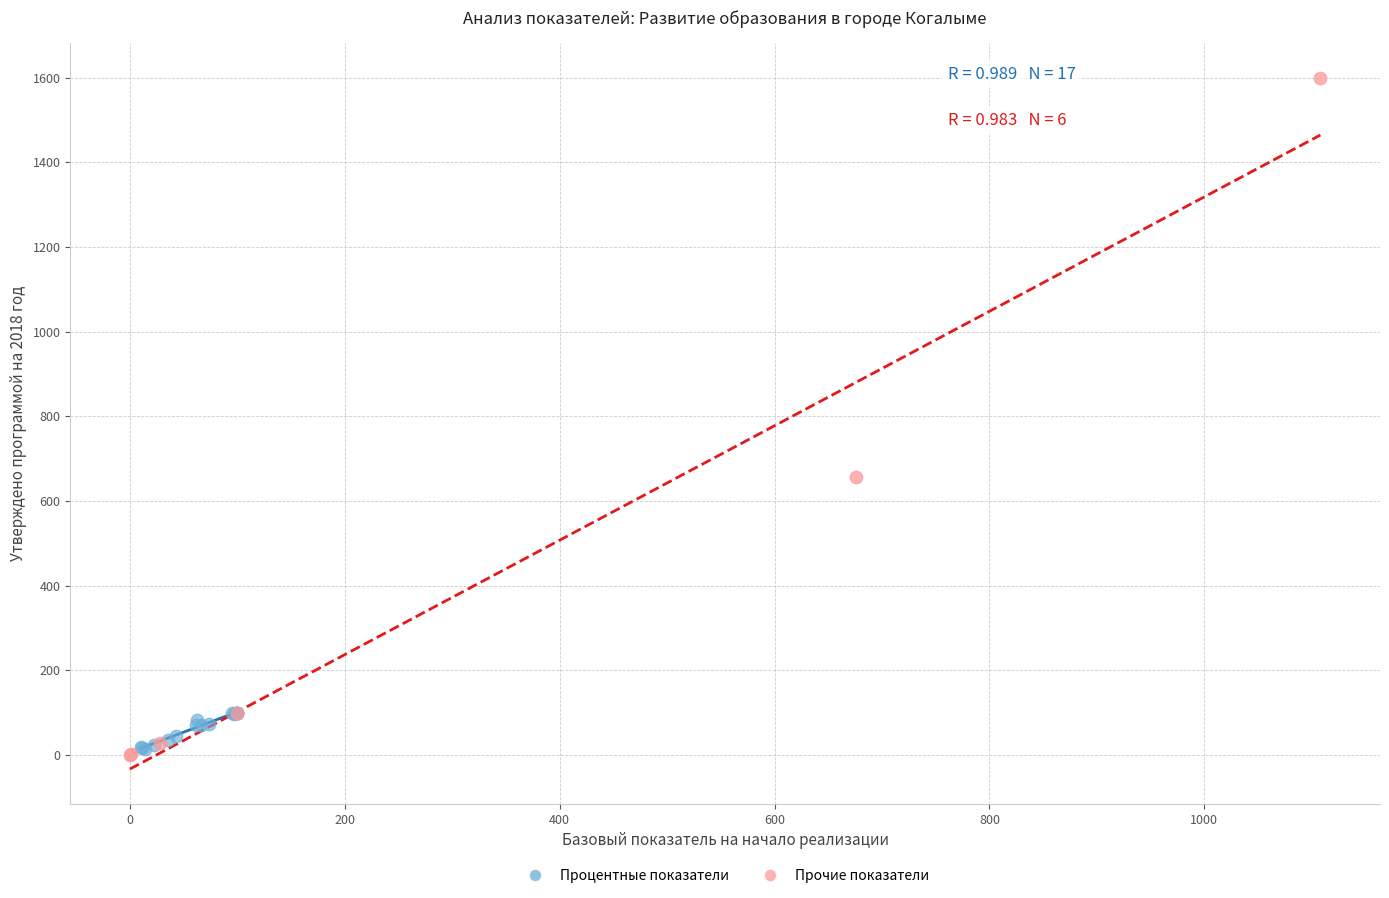

What are all the series names shown in the legend?

Процентные показатели, Прочие показатели